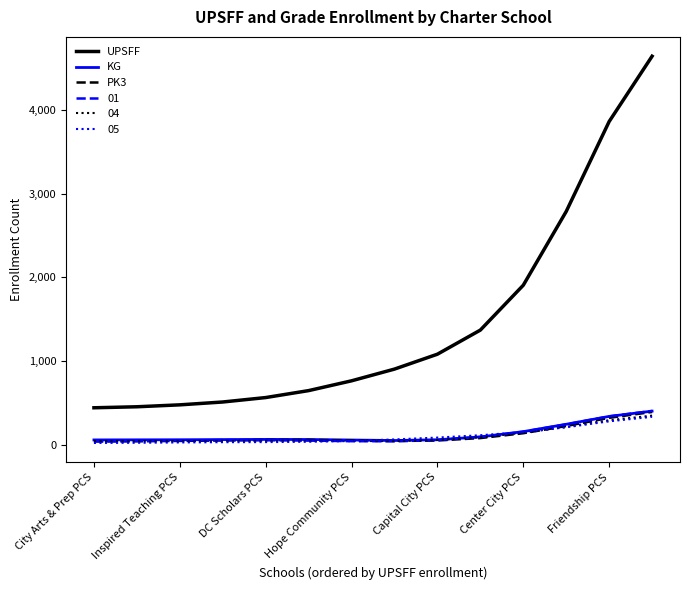

True or false: UPSFF and 05 intersect in this chart.

False